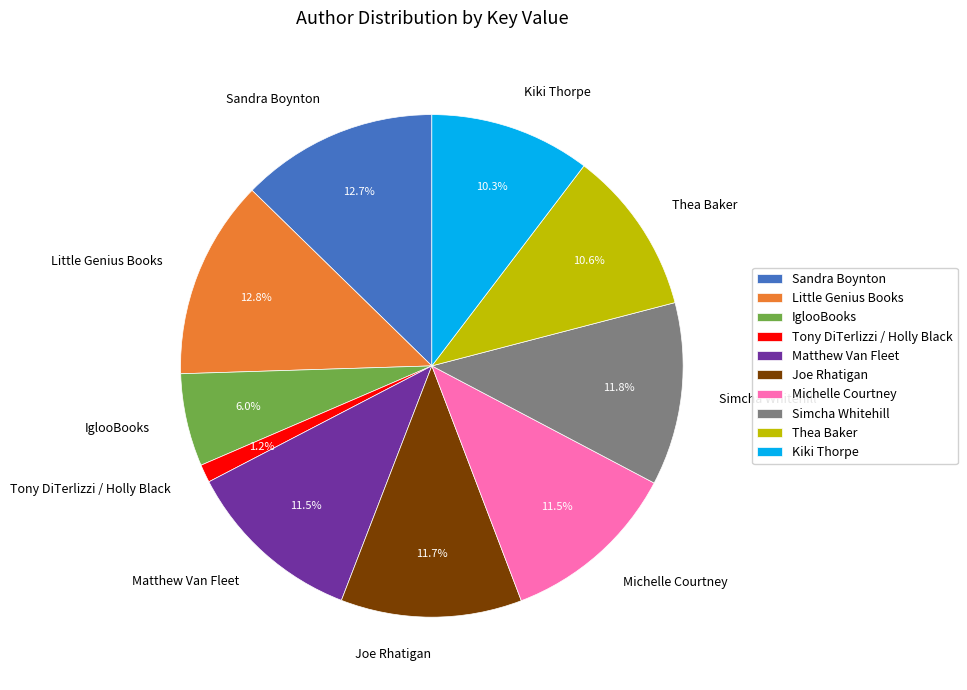

How many slices are in this pie chart?

10